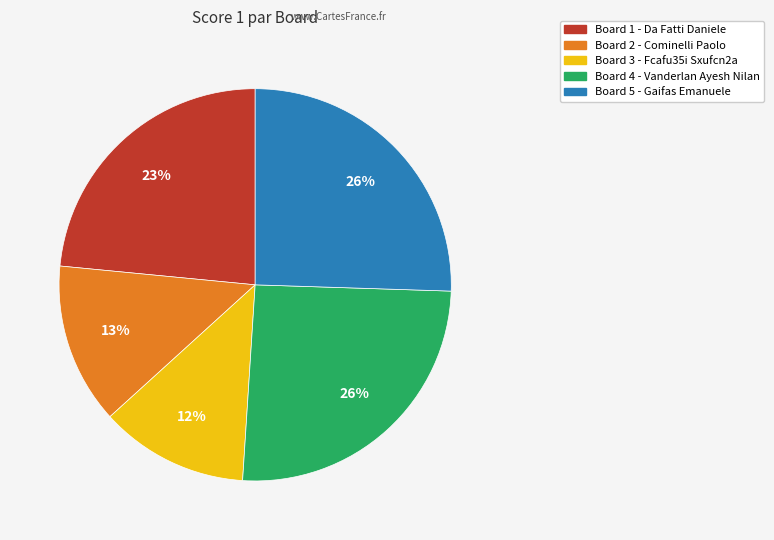

To the nearest percent, what is the average slice percentage?

20%